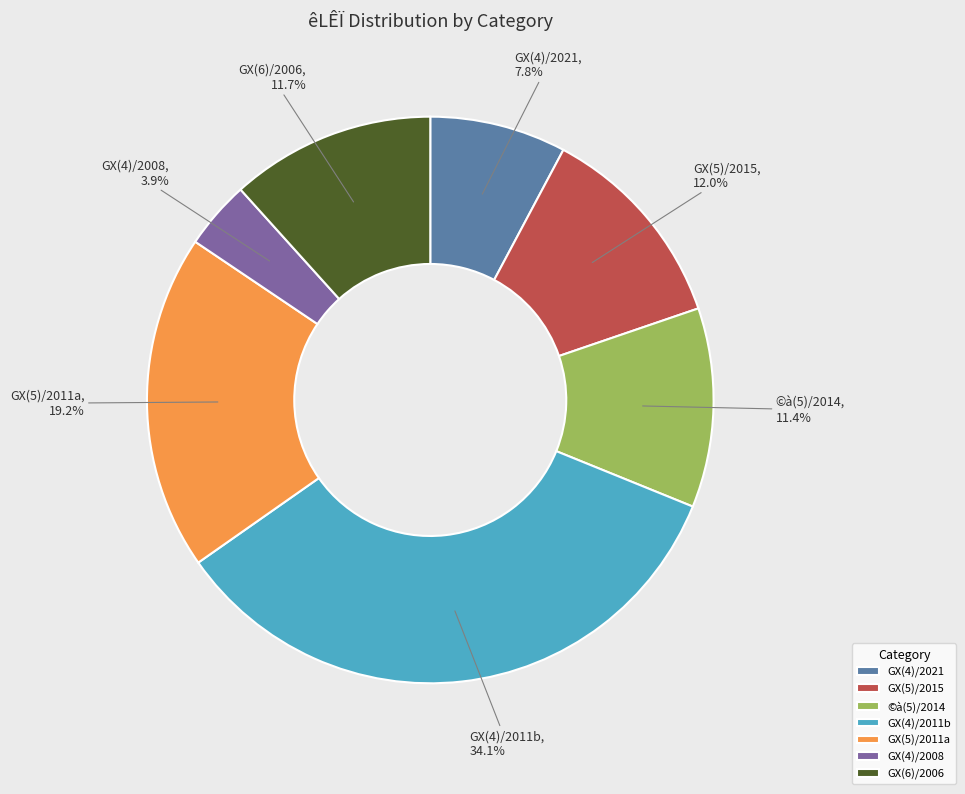

What percentage is NOT represented by GX(5)/2015?

88.0%